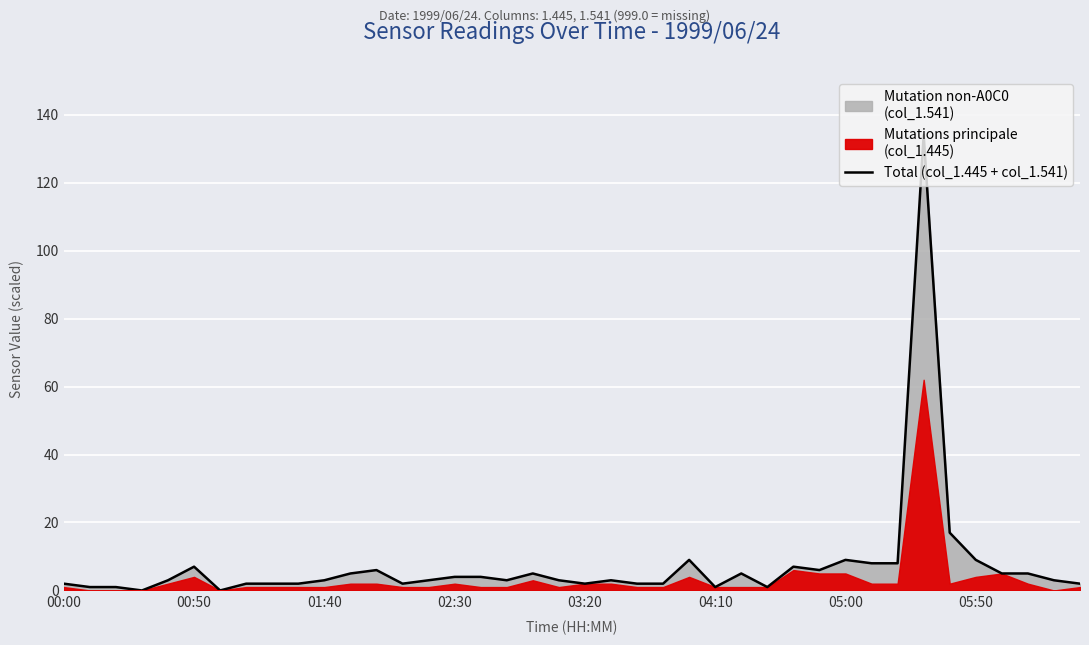

Is it true that the value at 18 is 3?

False